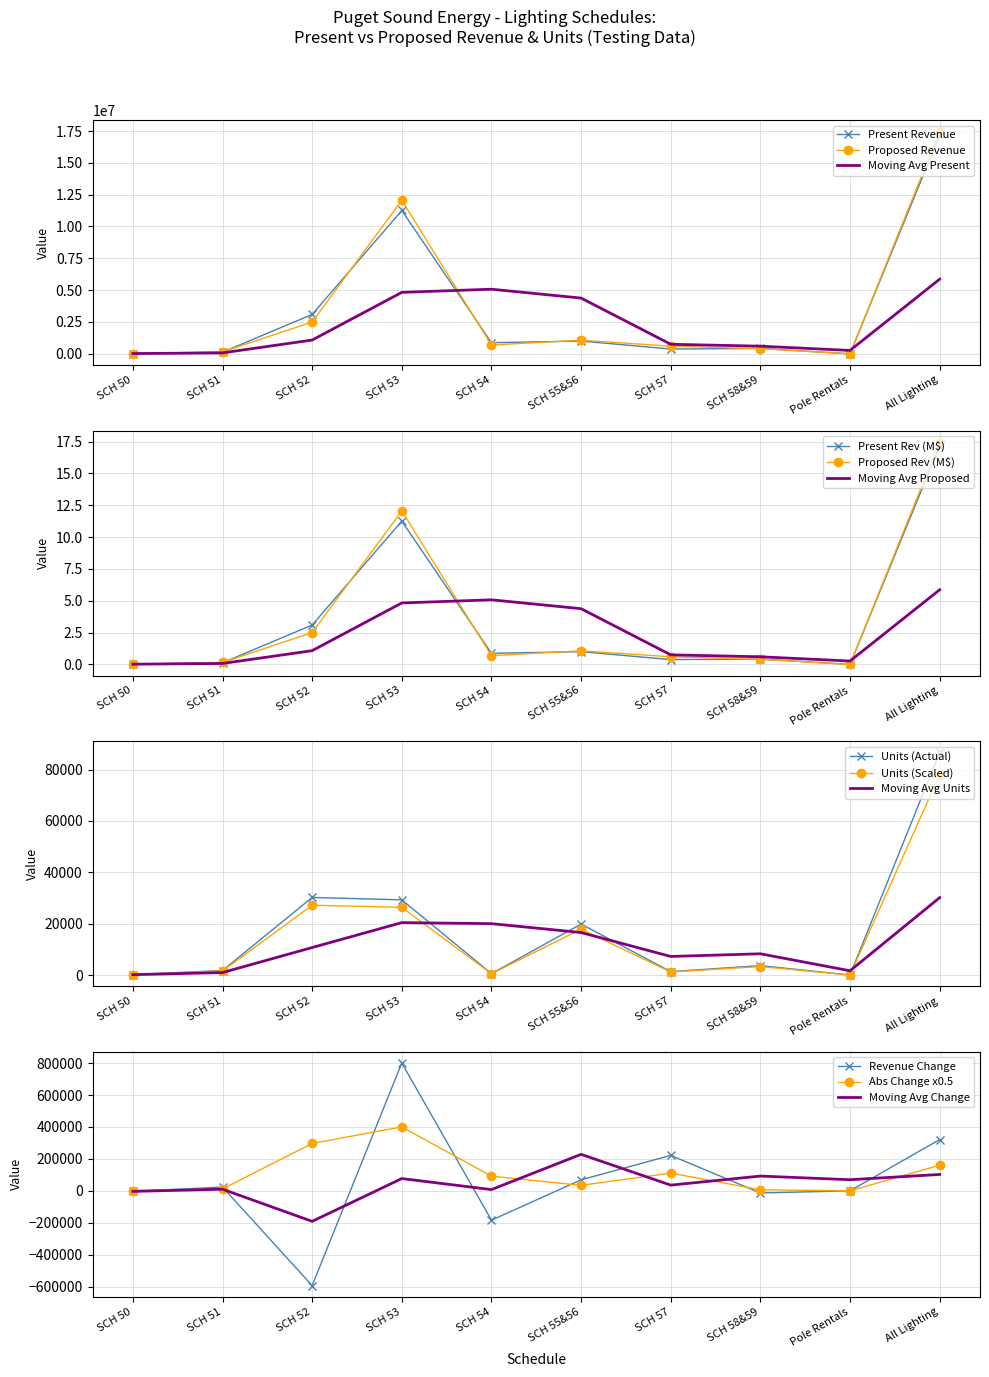

How many values in the Units series are below 3662?

5